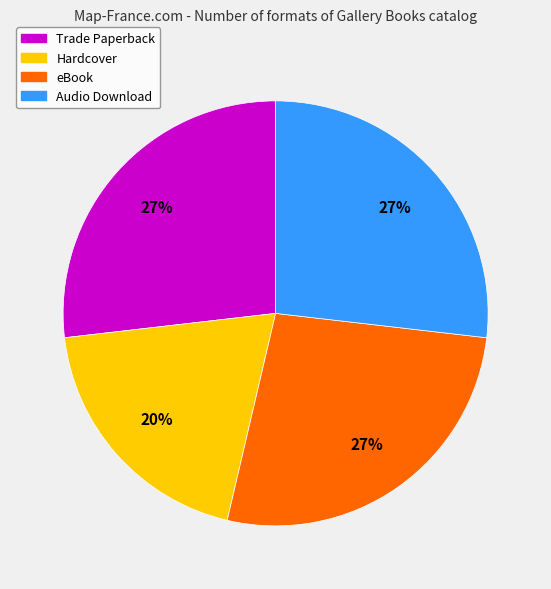

Which category has the smallest portion of the pie?

Hardcover